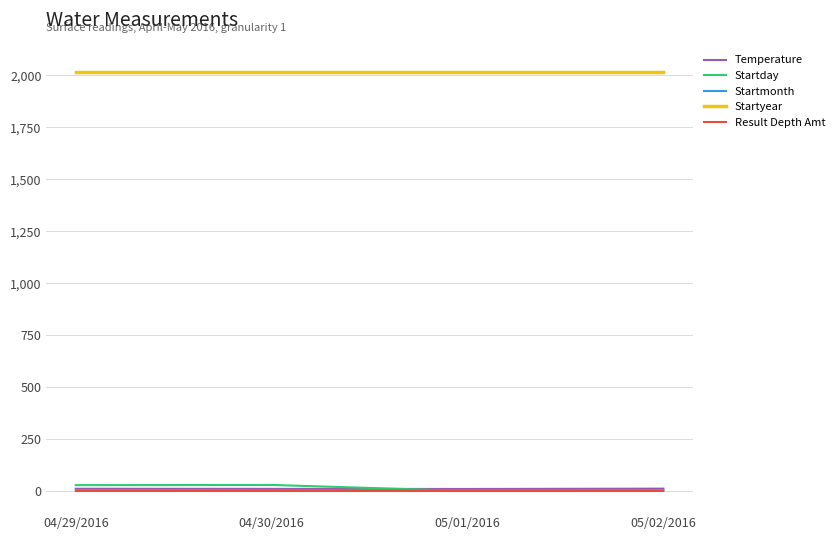

True or false: Temperature and Startyear intersect in this chart.

False